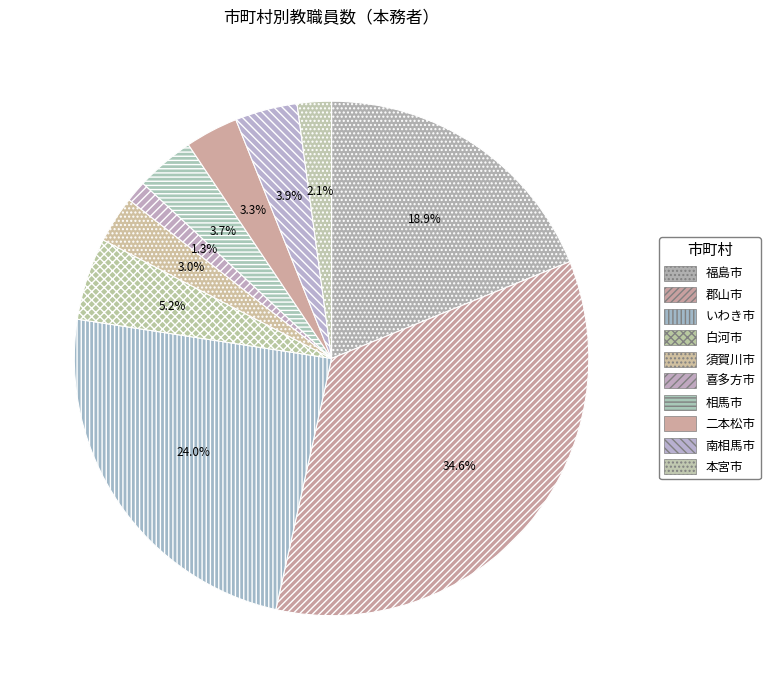

What percentage is the 福島市 slice, to the nearest percent?

19%